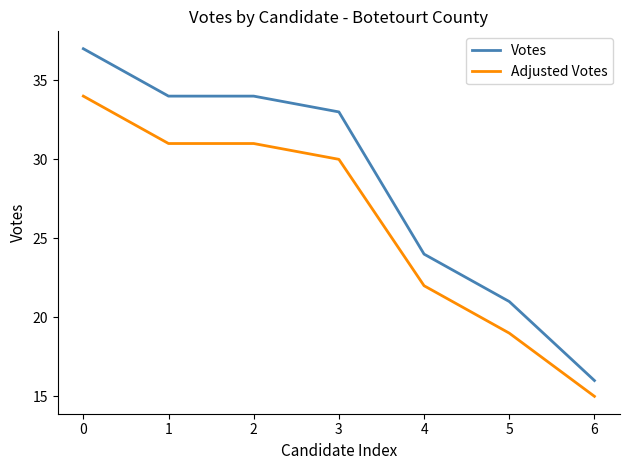

How many lines are shown in the chart?

2